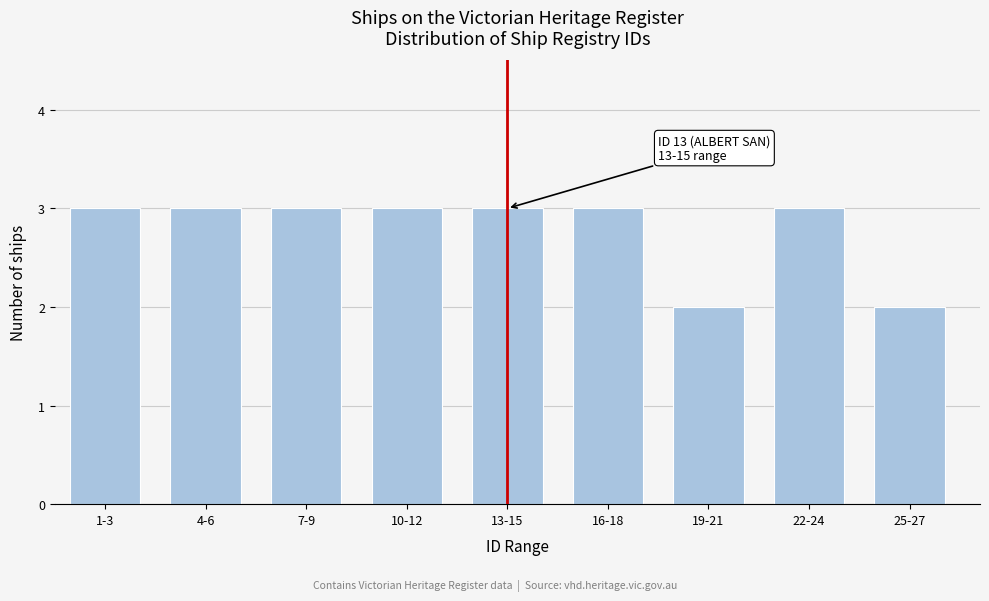

Reading right to left, what are all the values shown in this chart?

25-27=2	22-24=3	19-21=2	16-18=3	13-15=3	10-12=3	7-9=3	4-6=3	1-3=3